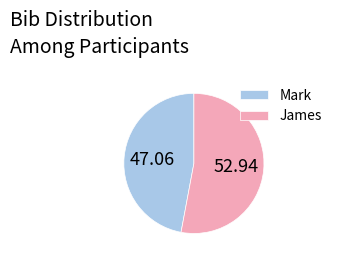

What is the ratio of the value at Mark to the value at James?

0.9